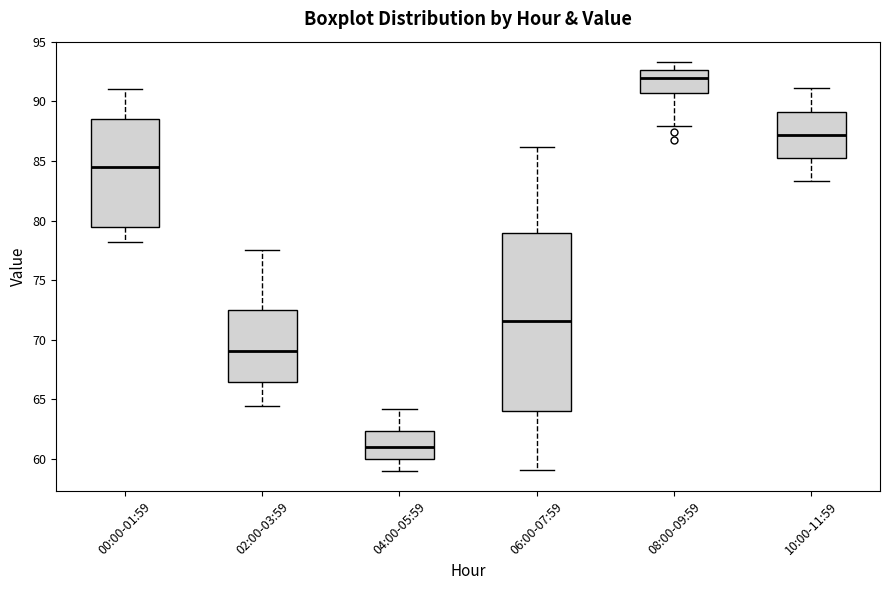

Where does the median line of the box for 00:00-01:59 sit on the y-axis? The values are not printed on the chart, so give them approximately, as read against the axis.

84.5